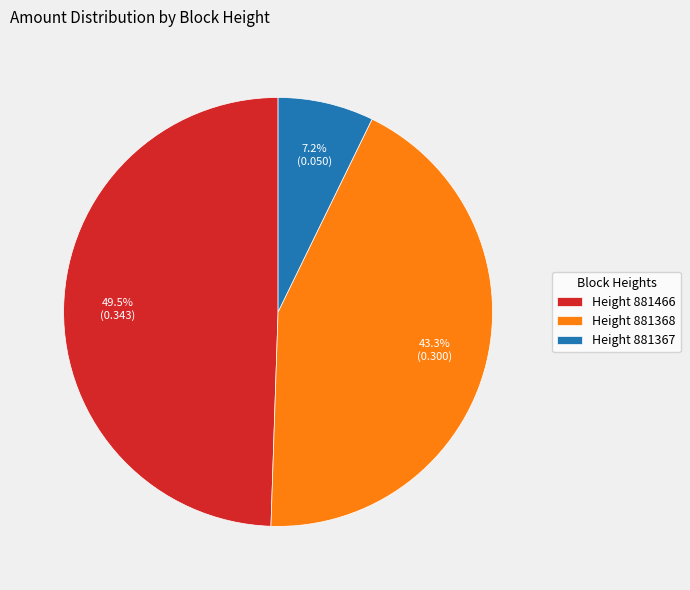

Which slice is the smallest?

Height 881367